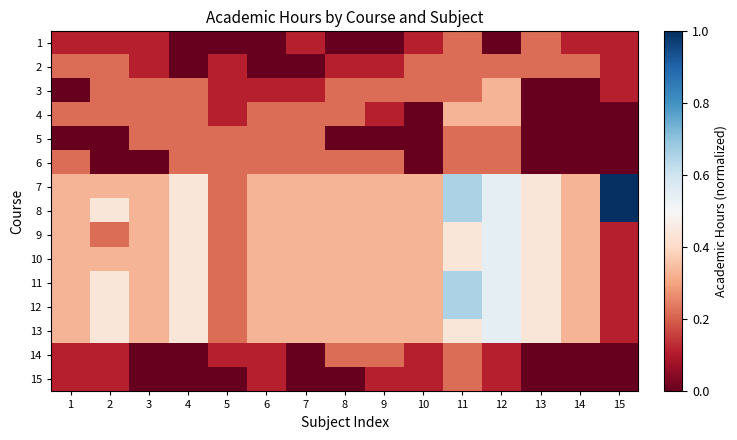

Reading left to right, extract all data points from this chart.

1: 1=0.1	2=0.1	3=0.1	4=0.0	5=0.0	6=0.0	7=0.1	8=0.0	9=0.0	10=0.1	11=0.2	12=0.0	13=0.2	14=0.1	15=0.1
2: 1=0.2	2=0.2	3=0.1	4=0.0	5=0.1	6=0.0	7=0.0	8=0.1	9=0.1	10=0.2	11=0.2	12=0.2	13=0.2	14=0.2	15=0.1
3: 1=0.0	2=0.2	3=0.2	4=0.2	5=0.1	6=0.1	7=0.1	8=0.2	9=0.2	10=0.2	11=0.2	12=0.3	13=0.0	14=0.0	15=0.1
4: 1=0.2	2=0.2	3=0.2	4=0.2	5=0.1	6=0.2	7=0.2	8=0.2	9=0.1	10=0.0	11=0.3	12=0.3	13=0.0	14=0.0	15=0.0
5: 1=0.0	2=0.0	3=0.2	4=0.2	5=0.2	6=0.2	7=0.2	8=0.0	9=0.0	10=0.0	11=0.2	12=0.2	13=0.0	14=0.0	15=0.0
6: 1=0.2	2=0.0	3=0.0	4=0.2	5=0.2	6=0.2	7=0.2	8=0.2	9=0.2	10=0.0	11=0.2	12=0.2	13=0.0	14=0.0	15=0.0
7: 1=0.3	2=0.3	3=0.3	4=0.4	5=0.2	6=0.3	7=0.3	8=0.3	9=0.3	10=0.3	11=0.7	12=0.5	13=0.4	14=0.3	15=1.0
8: 1=0.3	2=0.4	3=0.3	4=0.4	5=0.2	6=0.3	7=0.3	8=0.3	9=0.3	10=0.3	11=0.7	12=0.5	13=0.4	14=0.3	15=1.0
9: 1=0.3	2=0.2	3=0.3	4=0.4	5=0.2	6=0.3	7=0.3	8=0.3	9=0.3	10=0.3	11=0.4	12=0.5	13=0.4	14=0.3	15=0.1
10: 1=0.3	2=0.3	3=0.3	4=0.4	5=0.2	6=0.3	7=0.3	8=0.3	9=0.3	10=0.3	11=0.4	12=0.5	13=0.4	14=0.3	15=0.1
11: 1=0.3	2=0.4	3=0.3	4=0.4	5=0.2	6=0.3	7=0.3	8=0.3	9=0.3	10=0.3	11=0.7	12=0.5	13=0.4	14=0.3	15=0.1
12: 1=0.3	2=0.4	3=0.3	4=0.4	5=0.2	6=0.3	7=0.3	8=0.3	9=0.3	10=0.3	11=0.7	12=0.5	13=0.4	14=0.3	15=0.1
13: 1=0.3	2=0.4	3=0.3	4=0.4	5=0.2	6=0.3	7=0.3	8=0.3	9=0.3	10=0.3	11=0.4	12=0.5	13=0.4	14=0.3	15=0.1
14: 1=0.1	2=0.1	3=0.0	4=0.0	5=0.1	6=0.1	7=0.0	8=0.2	9=0.2	10=0.1	11=0.2	12=0.1	13=0.0	14=0.0	15=0.0
15: 1=0.1	2=0.1	3=0.0	4=0.0	5=0.0	6=0.1	7=0.0	8=0.0	9=0.1	10=0.1	11=0.2	12=0.1	13=0.0	14=0.0	15=0.0